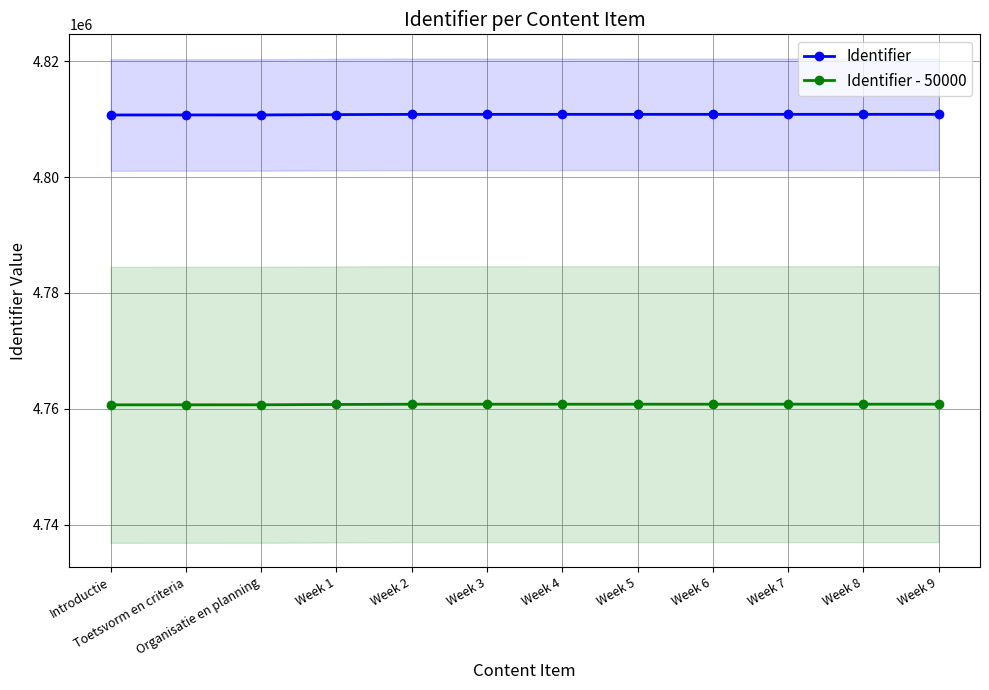

What value does the Identifier series have at Organisatie en planning, to the nearest 10?

4810710